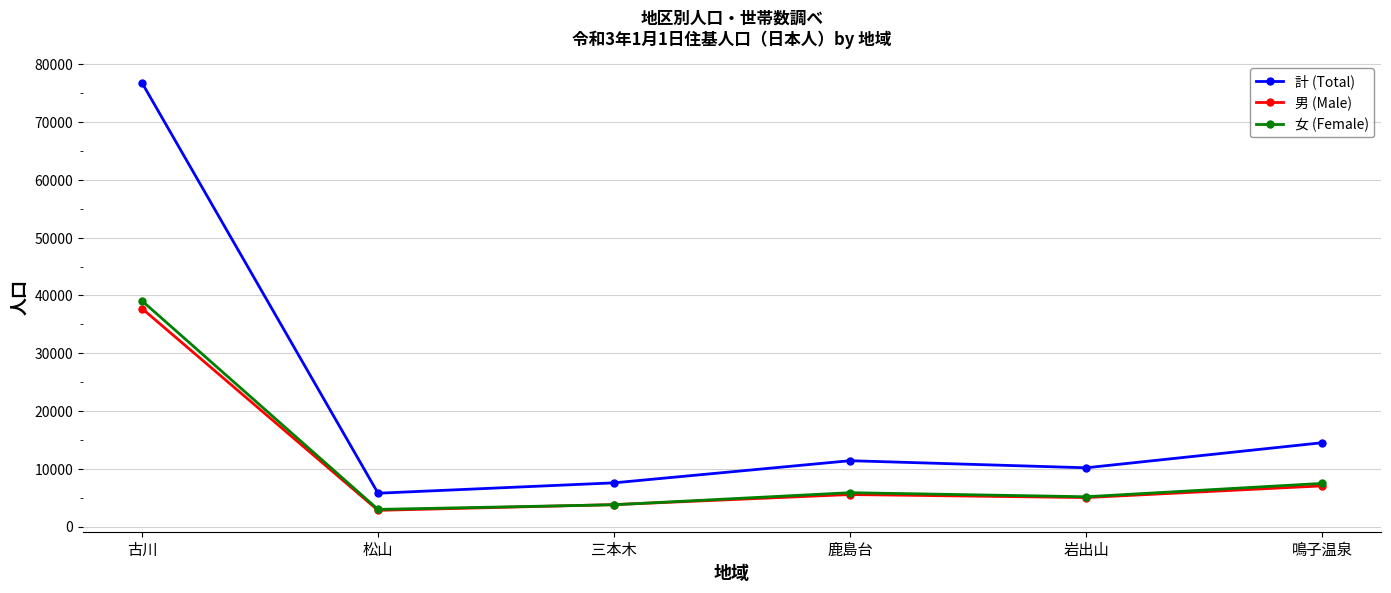

True or false: 男 (Male) and 計 (Total) cross at least once.

False